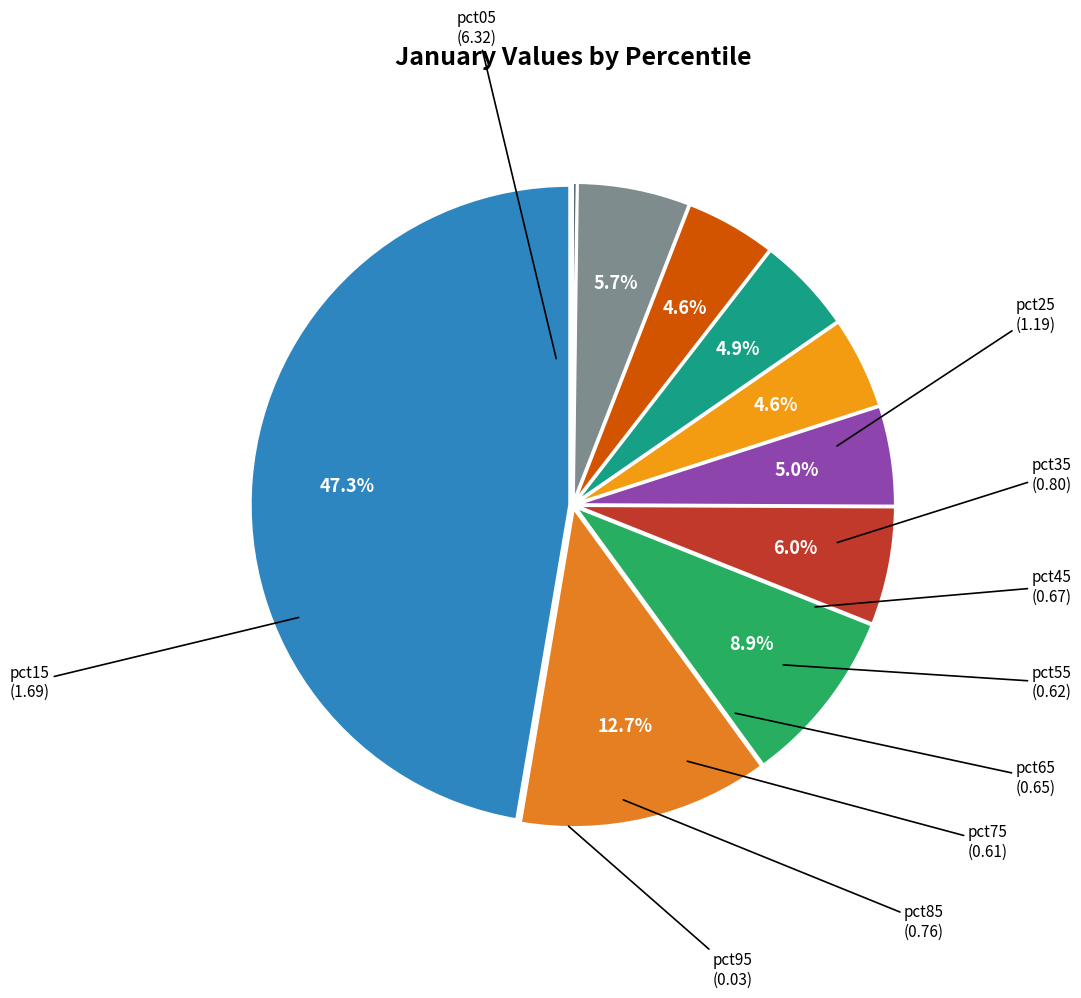

To the nearest percent, what is the average slice percentage?

10%